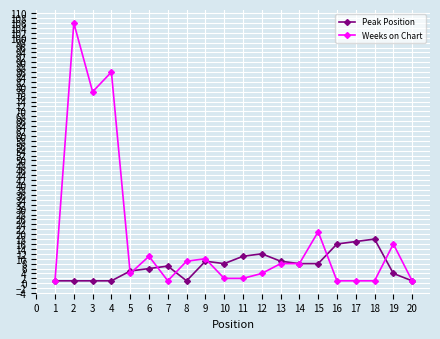

Which series has the largest total across all categories?

Weeks on Chart